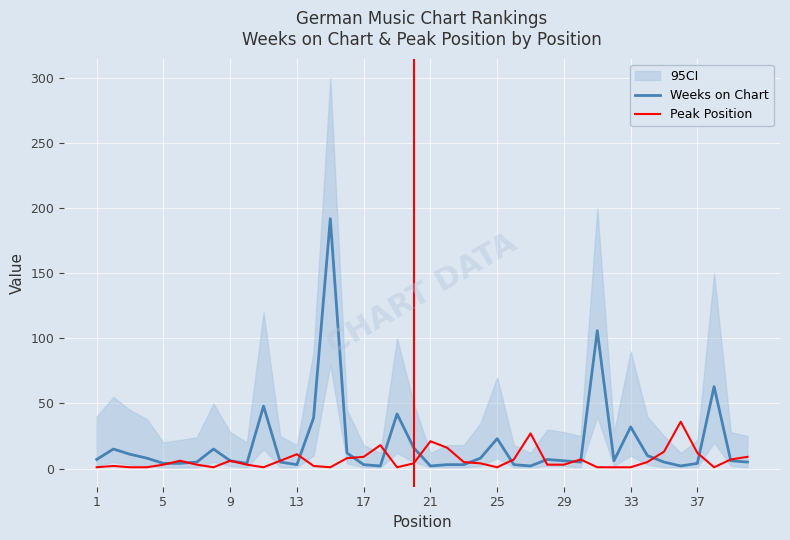

List the series in order of their peak value, highest first.

Weeks on Chart, Peak Position